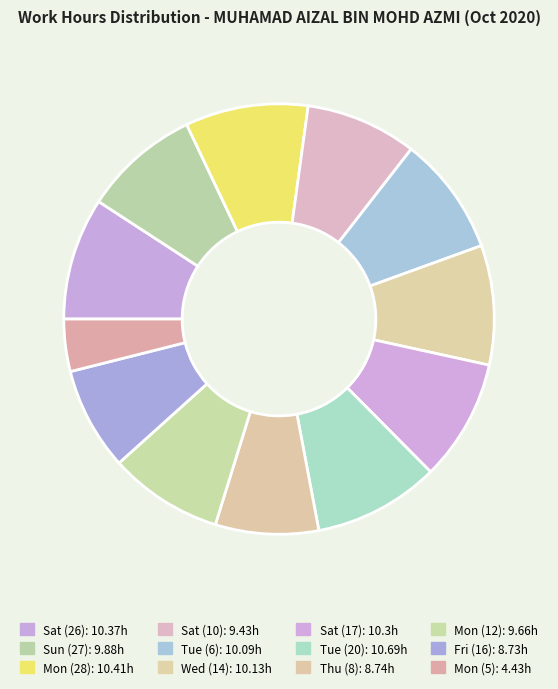

Count the number of slices in the pie.

12